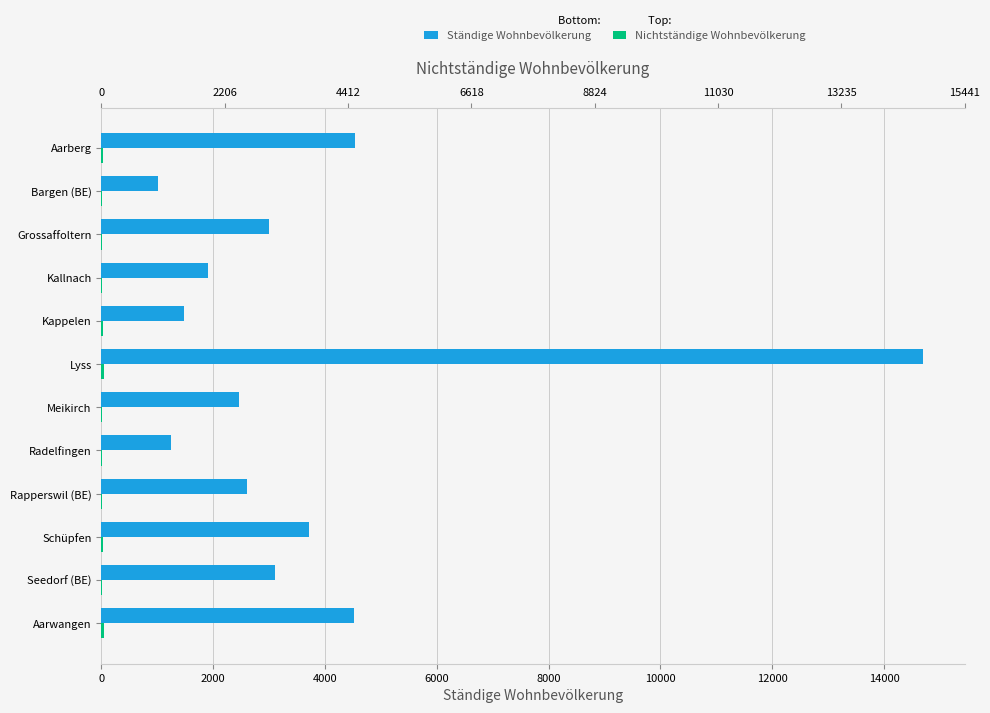

At how many categories does at least one series exceed 235?

12